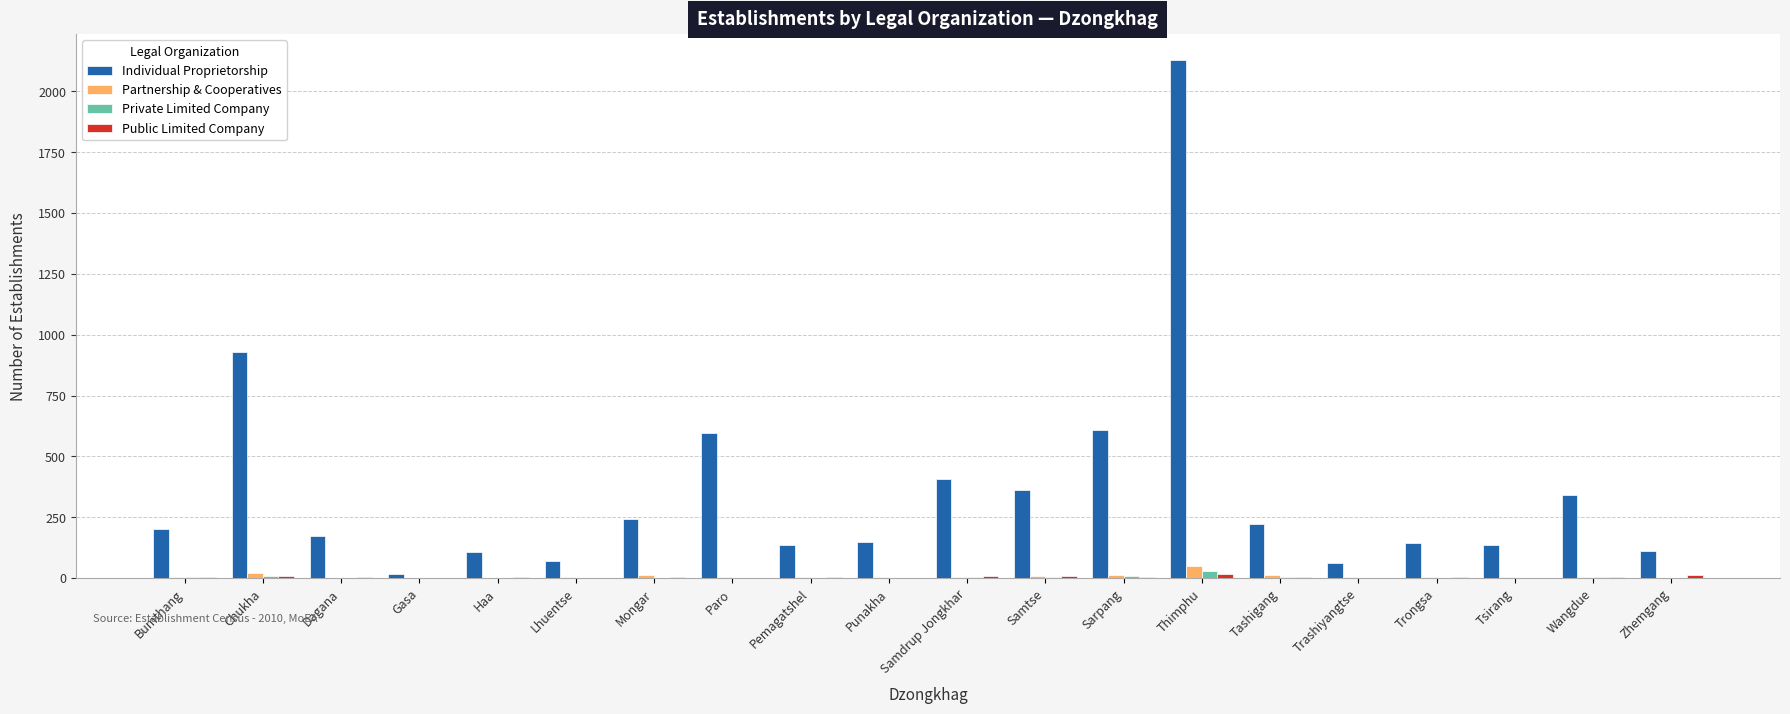

True or false: Private Limited Company has a value of 0 at Zhemgang.

True